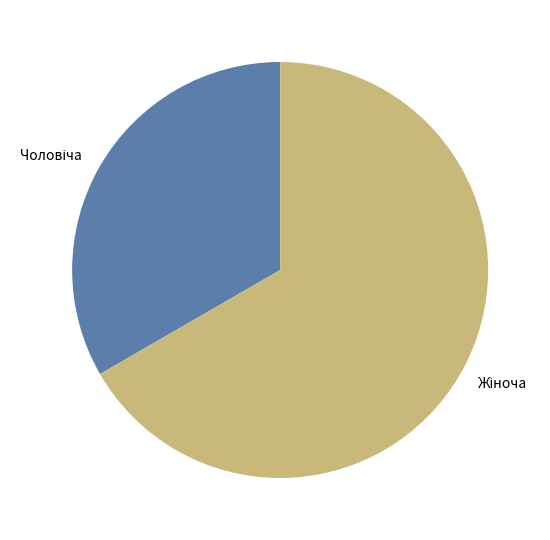

What is the largest slice in the pie chart?

Жіноча